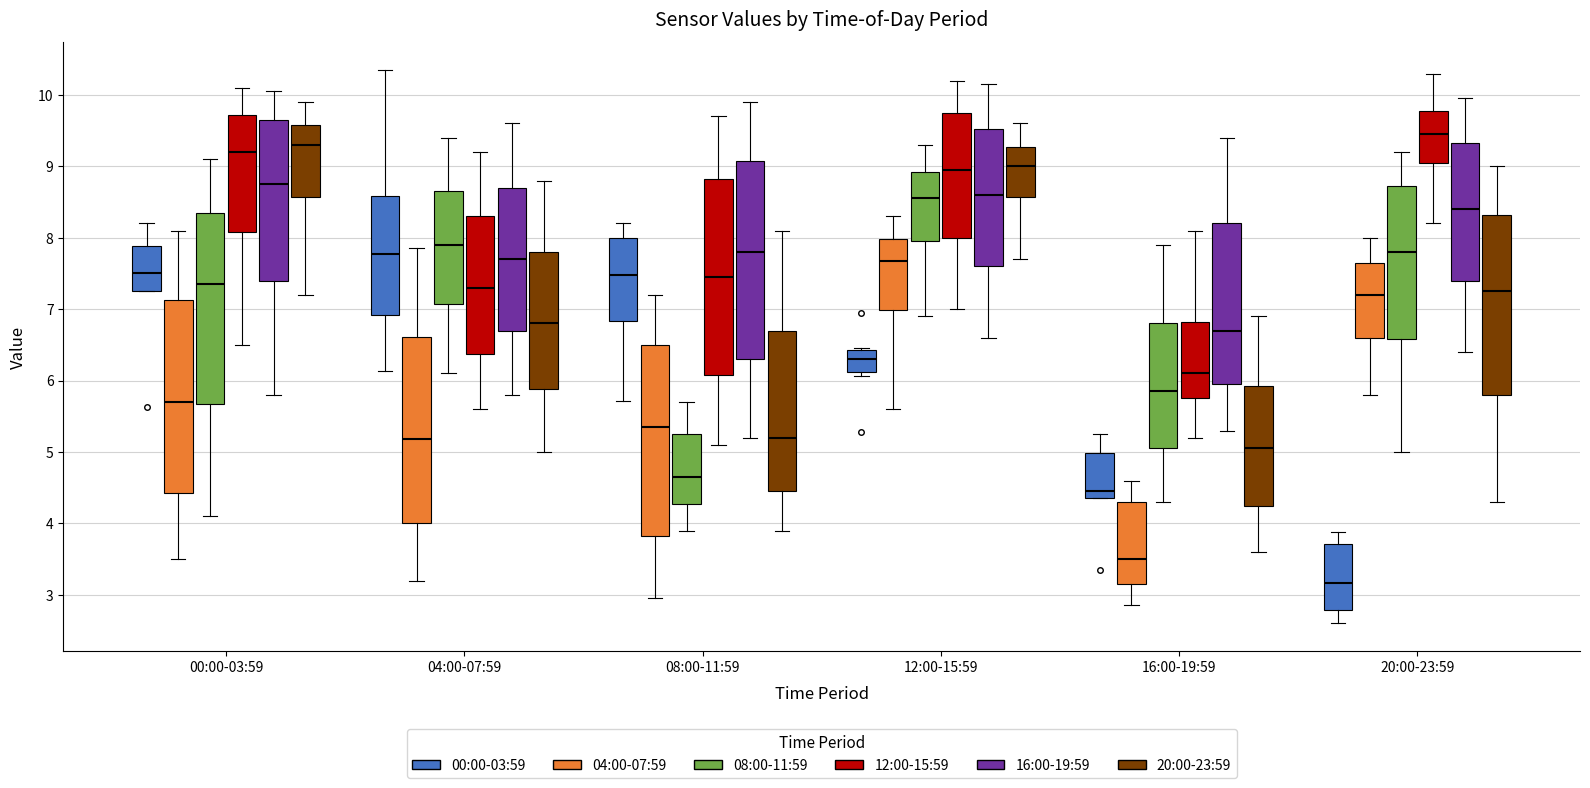

Reading left to right, transcribe this box plot: for each box, give where its median line is, the range the box spans, and where its two whiskers end, as read against the y-axis. The values are not printed on the chart, so give them approximately, as read against the axis.

00:00-03:59 (00:00-03:59): median 7.5, box 7.3 to 7.9, whiskers 7.3 to 8.2
00:00-03:59 (04:00-07:59): median 5.7, box 4.4 to 7.1, whiskers 3.5 to 8.1
00:00-03:59 (08:00-11:59): median 7.4, box 5.7 to 8.4, whiskers 4.1 to 9.1
00:00-03:59 (12:00-15:59): median 9.2, box 8.1 to 9.7, whiskers 6.5 to 10.1
00:00-03:59 (16:00-19:59): median 8.8, box 7.4 to 9.7, whiskers 5.8 to 10.1
00:00-03:59 (20:00-23:59): median 9.3, box 8.6 to 9.6, whiskers 7.2 to 9.9
04:00-07:59 (00:00-03:59): median 7.8, box 6.9 to 8.6, whiskers 6.1 to 10.4
04:00-07:59 (04:00-07:59): median 5.2, box 4.0 to 6.6, whiskers 3.2 to 7.9
04:00-07:59 (08:00-11:59): median 7.9, box 7.1 to 8.7, whiskers 6.1 to 9.4
04:00-07:59 (12:00-15:59): median 7.3, box 6.4 to 8.3, whiskers 5.6 to 9.2
04:00-07:59 (16:00-19:59): median 7.7, box 6.7 to 8.7, whiskers 5.8 to 9.6
04:00-07:59 (20:00-23:59): median 6.8, box 5.9 to 7.8, whiskers 5.0 to 8.8
08:00-11:59 (00:00-03:59): median 7.5, box 6.8 to 8.0, whiskers 5.7 to 8.2
08:00-11:59 (04:00-07:59): median 5.4, box 3.8 to 6.5, whiskers 3.0 to 7.2
08:00-11:59 (08:00-11:59): median 4.7, box 4.3 to 5.3, whiskers 3.9 to 5.7
08:00-11:59 (12:00-15:59): median 7.5, box 6.1 to 8.8, whiskers 5.1 to 9.7
08:00-11:59 (16:00-19:59): median 7.8, box 6.3 to 9.1, whiskers 5.2 to 9.9
08:00-11:59 (20:00-23:59): median 5.2, box 4.5 to 6.7, whiskers 3.9 to 8.1
12:00-15:59 (00:00-03:59): median 6.3, box 6.1 to 6.4, whiskers 6.1 (just below the box's lower edge) to 6.5
12:00-15:59 (04:00-07:59): median 7.7, box 7.0 to 8.0, whiskers 5.6 to 8.3
12:00-15:59 (08:00-11:59): median 8.6, box 8.0 to 8.9, whiskers 6.9 to 9.3
12:00-15:59 (12:00-15:59): median 9.0, box 8.0 to 9.8, whiskers 7.0 to 10.2
12:00-15:59 (16:00-19:59): median 8.6, box 7.6 to 9.5, whiskers 6.6 to 10.2
12:00-15:59 (20:00-23:59): median 9.0, box 8.6 to 9.3, whiskers 7.7 to 9.6
16:00-19:59 (00:00-03:59): median 4.5, box 4.4 to 5.0, whiskers 4.4 to 5.3
16:00-19:59 (04:00-07:59): median 3.5, box 3.2 to 4.3, whiskers 2.9 to 4.6
16:00-19:59 (08:00-11:59): median 5.9, box 5.1 to 6.8, whiskers 4.3 to 7.9
16:00-19:59 (12:00-15:59): median 6.1, box 5.8 to 6.8, whiskers 5.2 to 8.1
16:00-19:59 (16:00-19:59): median 6.7, box 6.0 to 8.2, whiskers 5.3 to 9.4
16:00-19:59 (20:00-23:59): median 5.1, box 4.3 to 5.9, whiskers 3.6 to 6.9
20:00-23:59 (00:00-03:59): median 3.2, box 2.8 to 3.7, whiskers 2.6 to 3.9
20:00-23:59 (04:00-07:59): median 7.2, box 6.6 to 7.7, whiskers 5.8 to 8.0
20:00-23:59 (08:00-11:59): median 7.8, box 6.6 to 8.7, whiskers 5.0 to 9.2
20:00-23:59 (12:00-15:59): median 9.5, box 9.1 to 9.8, whiskers 8.2 to 10.3
20:00-23:59 (16:00-19:59): median 8.4, box 7.4 to 9.3, whiskers 6.4 to 10.0
20:00-23:59 (20:00-23:59): median 7.3, box 5.8 to 8.3, whiskers 4.3 to 9.0